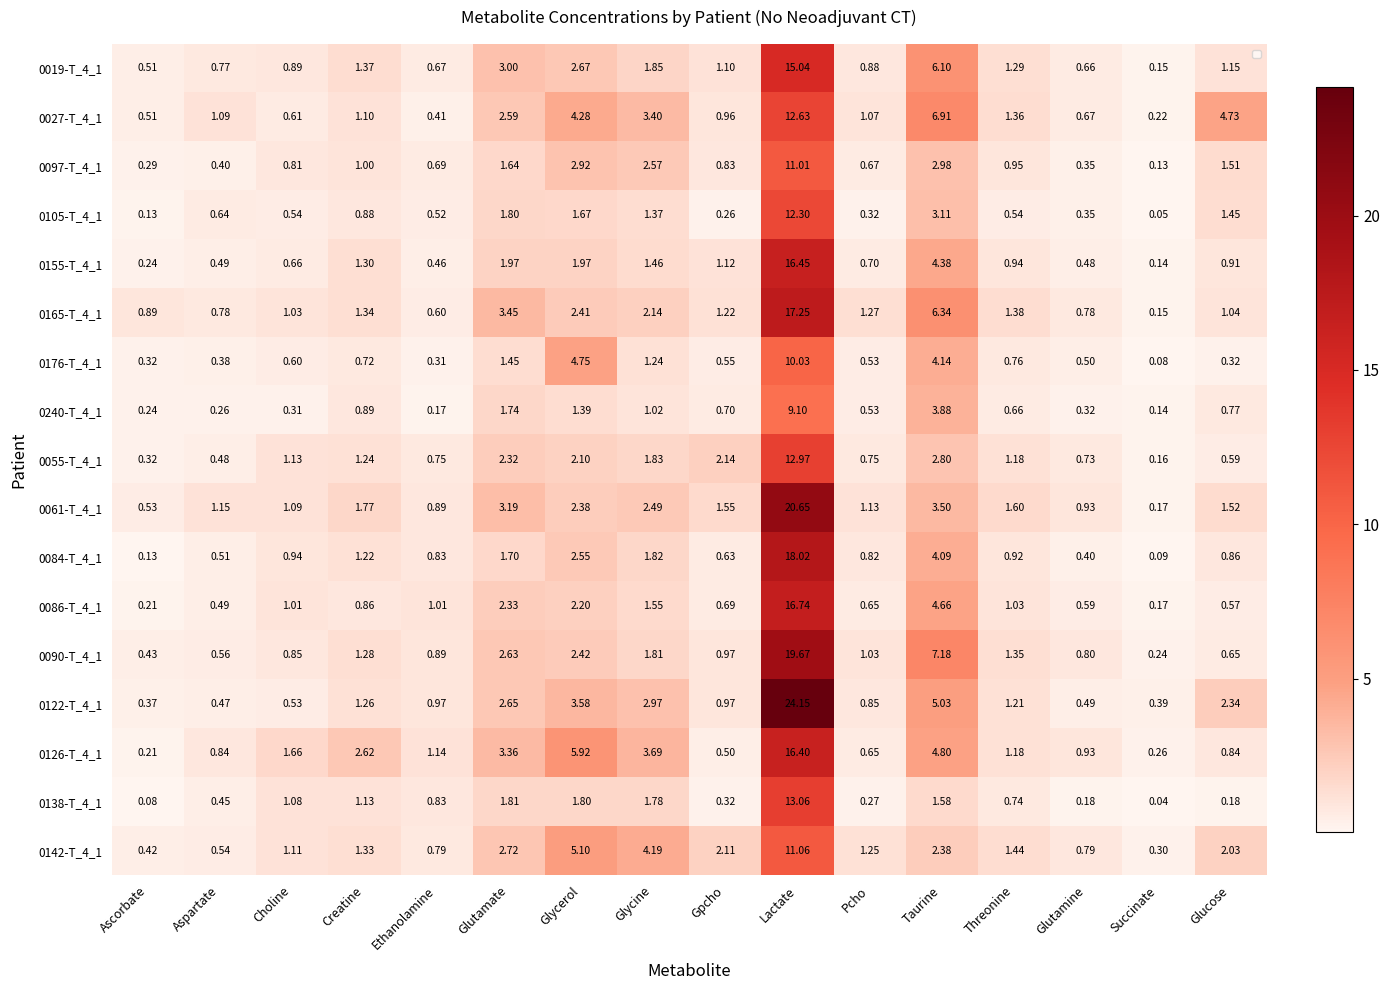

True or false: 0138-T_4_1 has a value of 0.1 at Ascorbate.

True